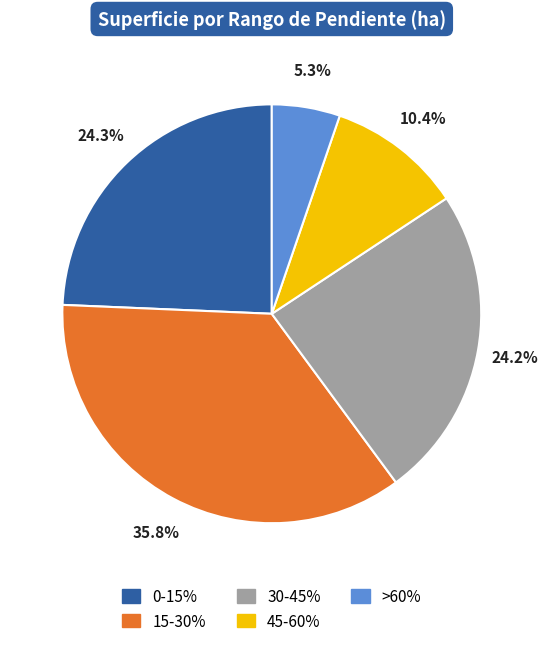

To the nearest percent, what percentage of the pie is 30-45%?

24%